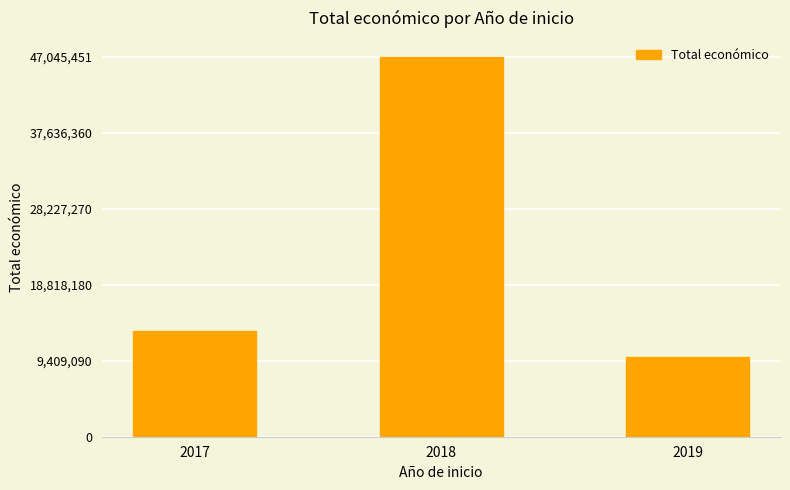

What is the value of the 3rd bar from the left?

9847932